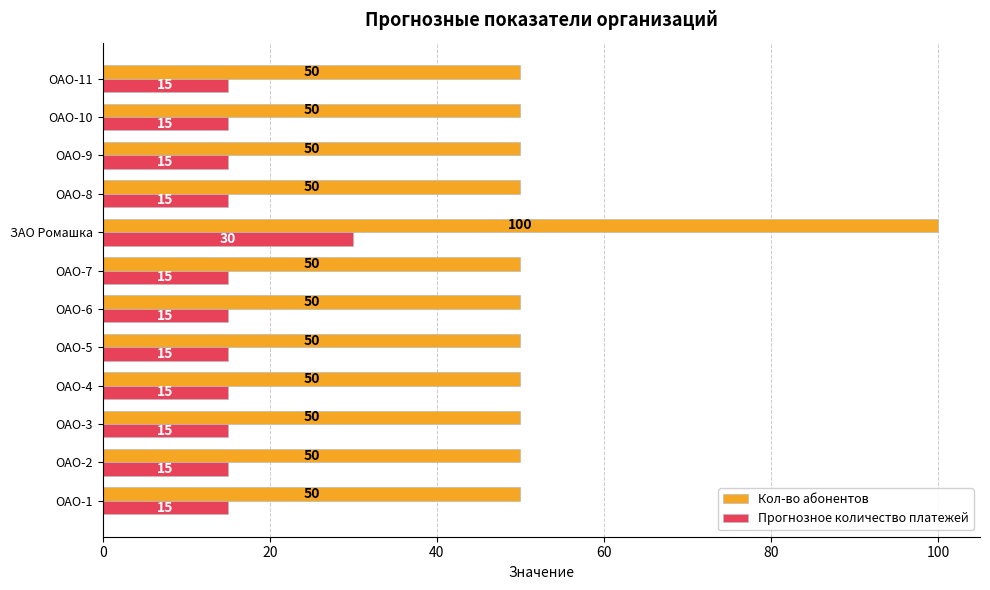

What is the average value of the Кол-во абонентов series?

54